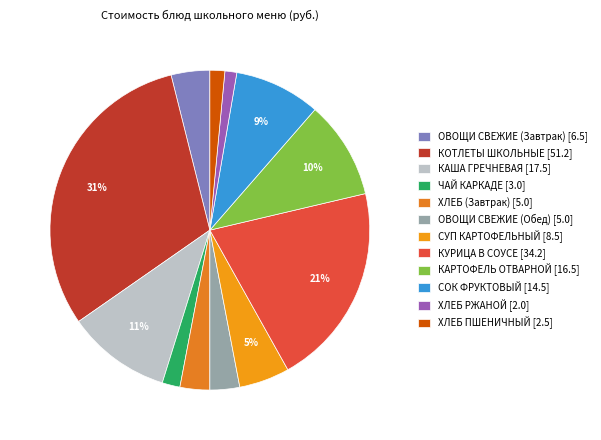

The ХЛЕБ ПШЕНИЧНЫЙ slice represents 2% of the pie. True or false?

True